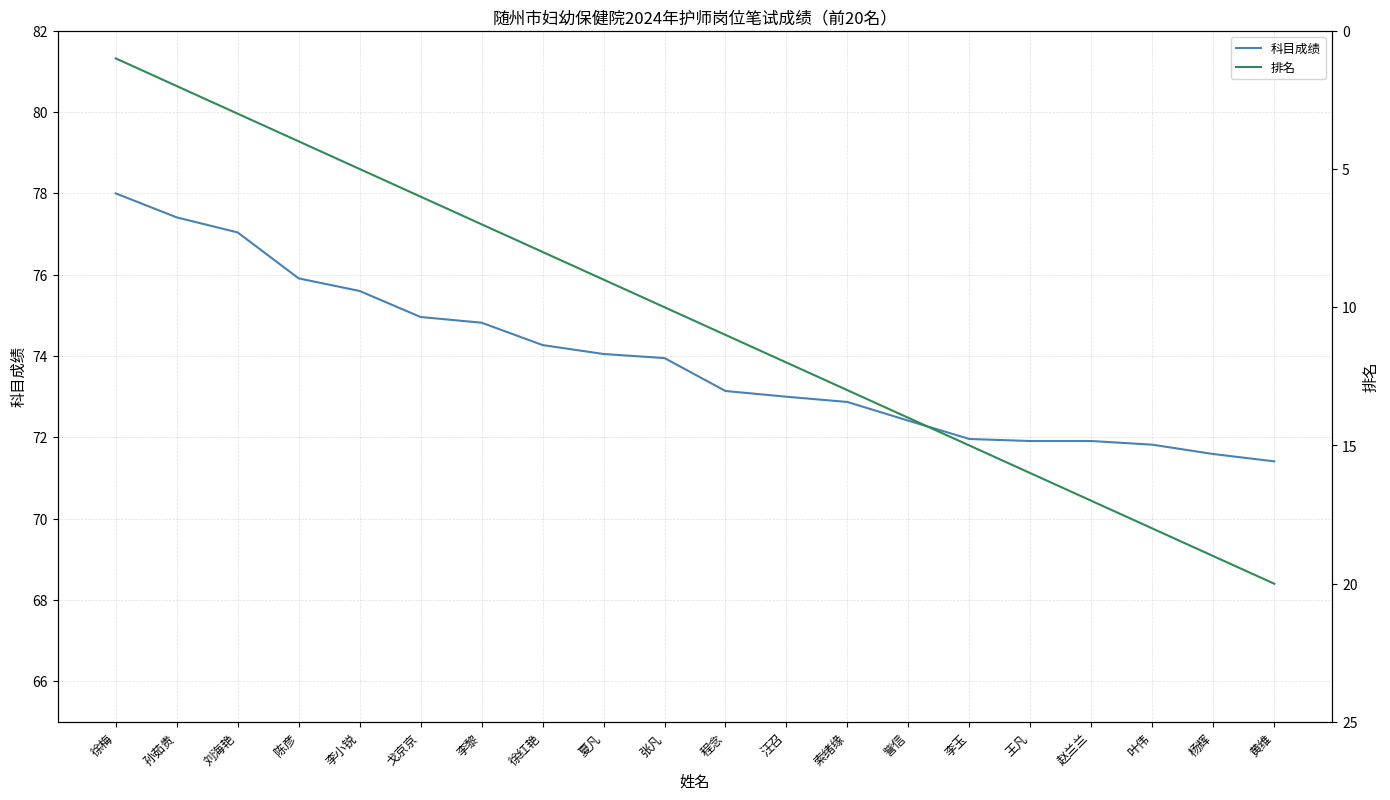

What value does the 科目成绩 series have at 叶伟?

71.8